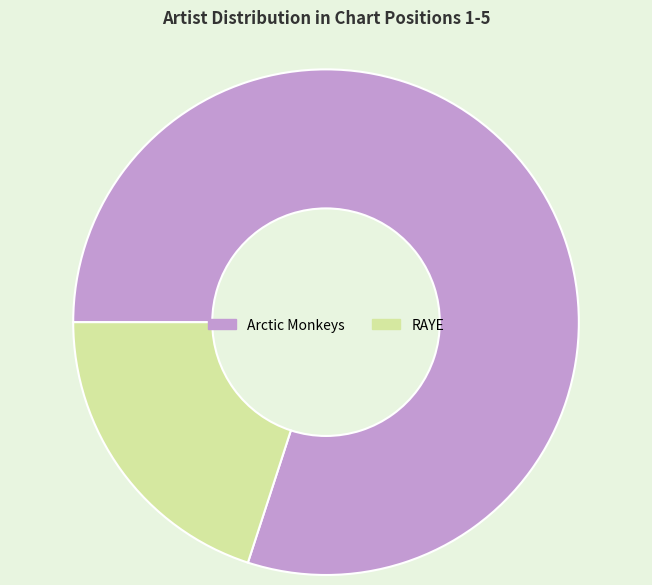

Is it true that RAYE is 26% of the pie?

False